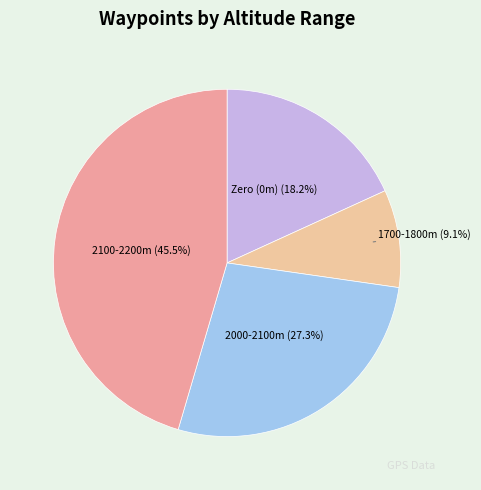

What percentage do 2000-2100m and 1700-1800m together represent?

36.4%